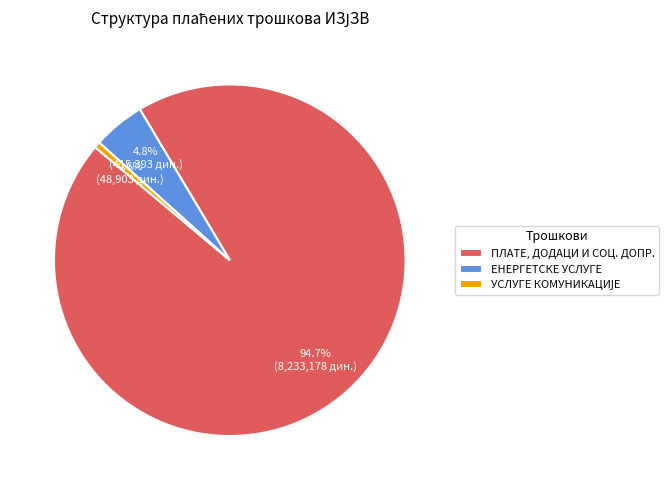

Approximately how many times larger is the value at ЕНЕРГЕТСКЕ УСЛУГЕ compared to ПЛАТЕ, ДОДАЦИ И СОЦ. ДОПР.?

0.1